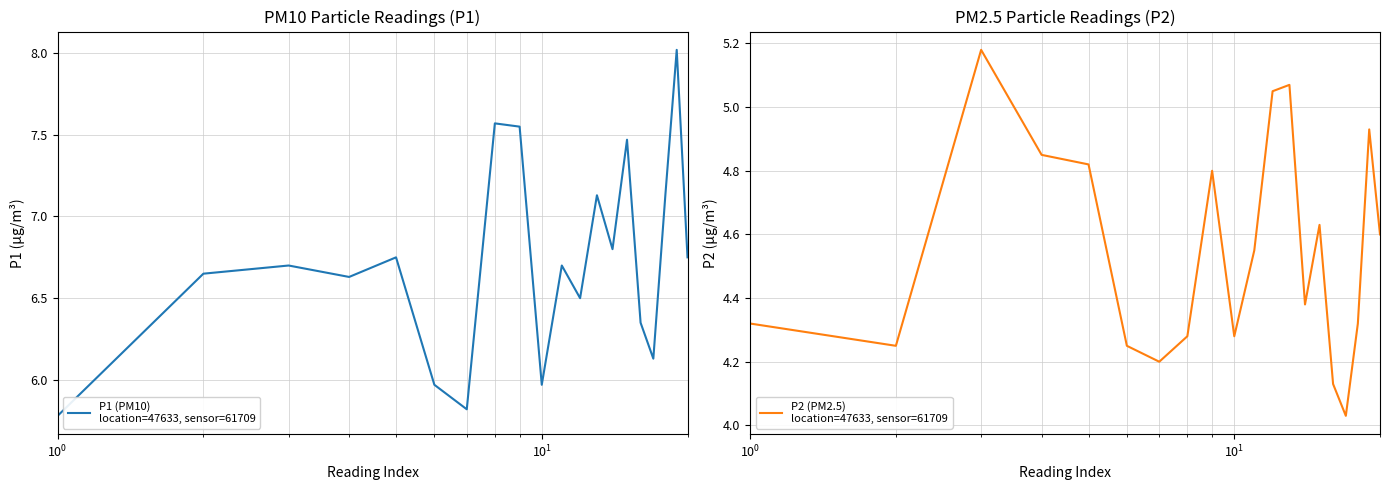

Is it true that P1 (PM10)
location=47633, sensor=61709 equals 9.4 at 15?

False